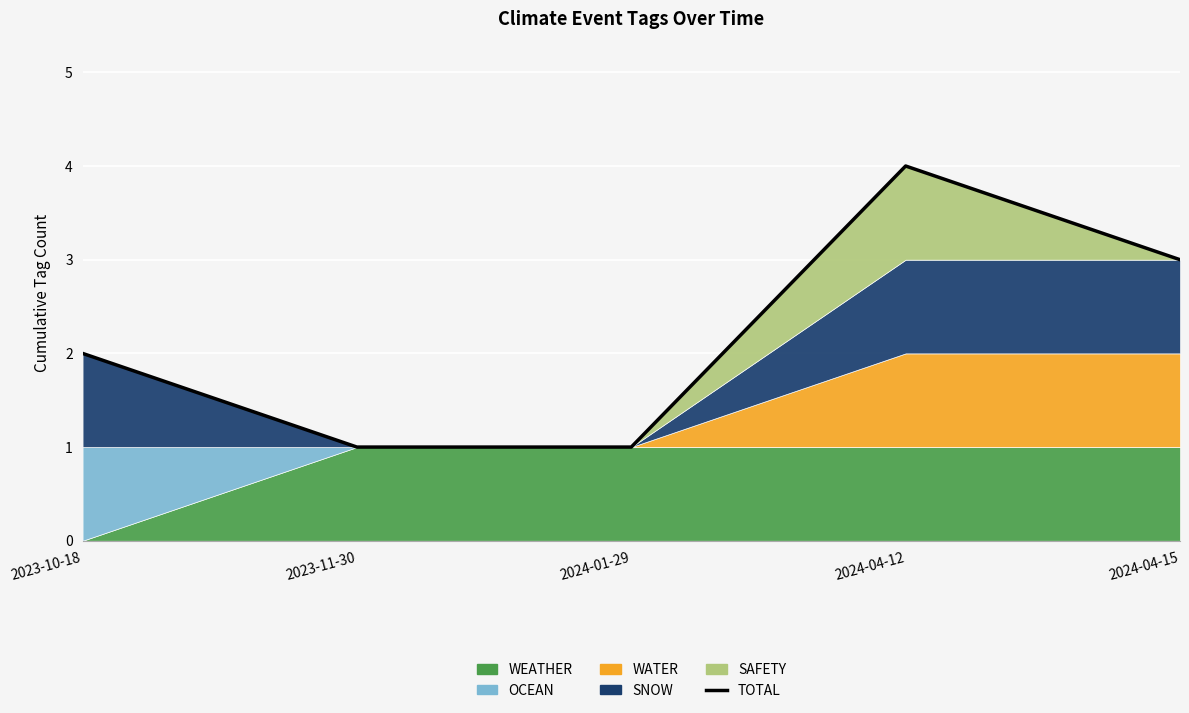

What is the change in value from 2024-01-29 to 2024-04-12?

+3